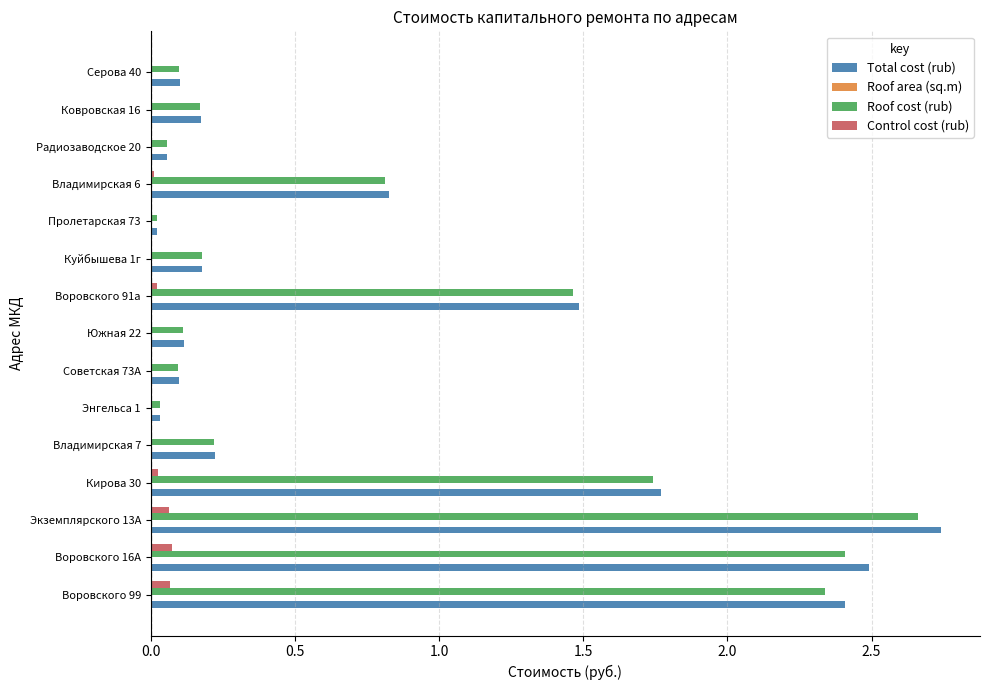

At which label is Total cost (rub) closest to 1?

Владимирская 6